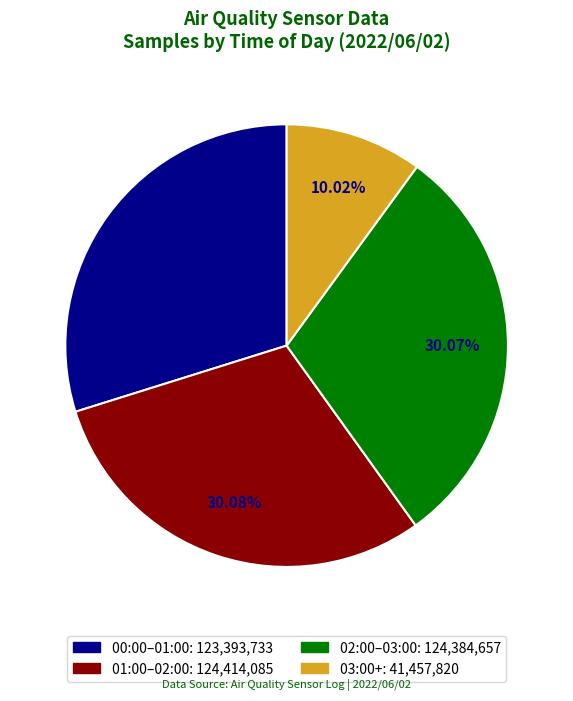

Is there any slice that represents more than half of the pie?

No